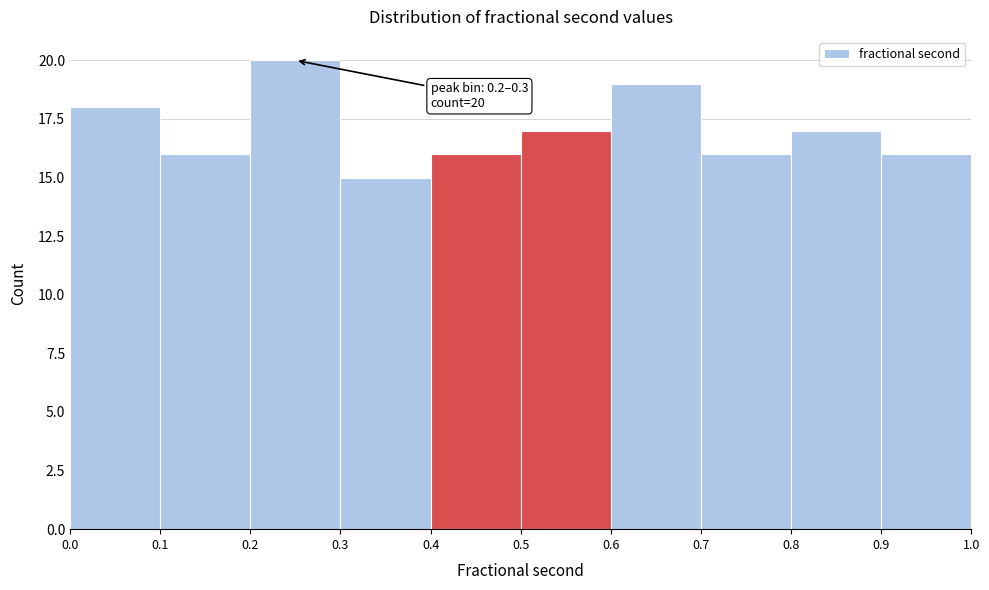

Over which range of the x-axis is the bar tallest?

0.2 to 0.3